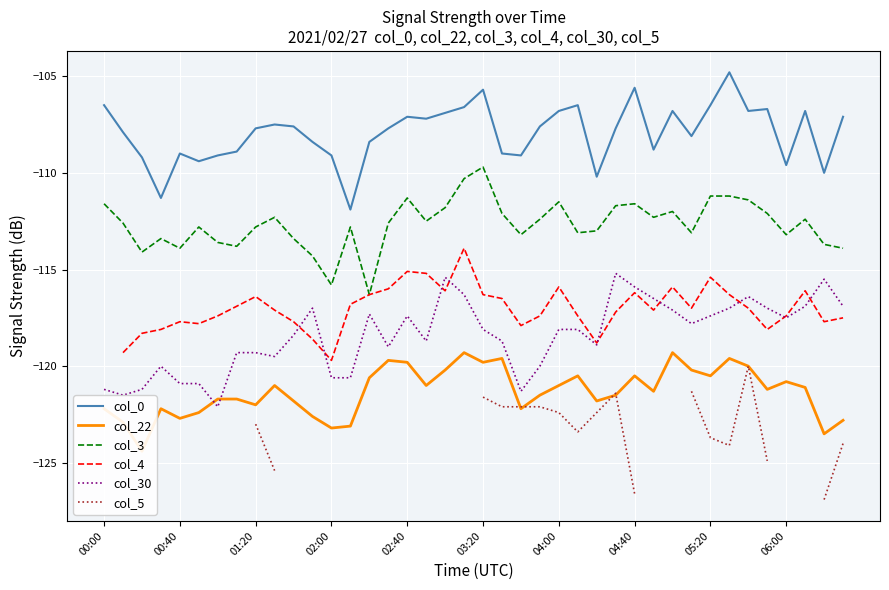

What is the smallest value displayed?

-126.9